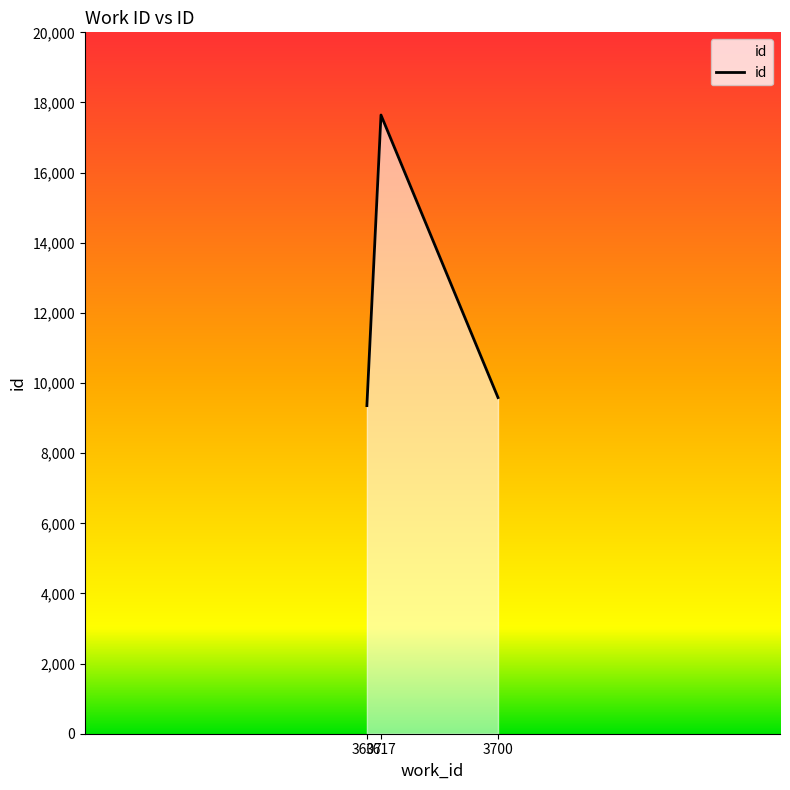

List the labels in order of value, largest first.

3617, 3700, 3607